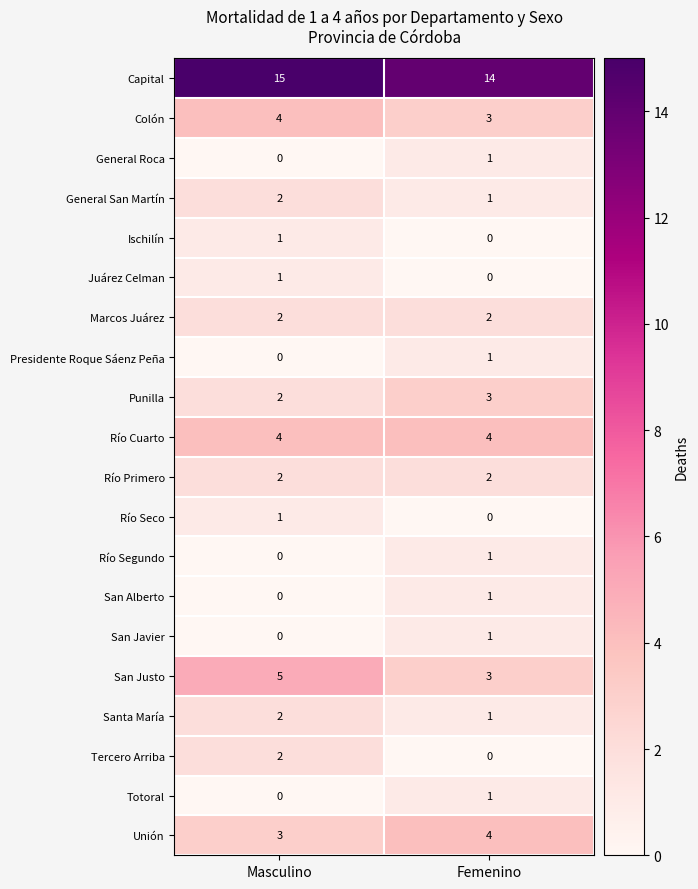

What is the greatest value displayed?

15